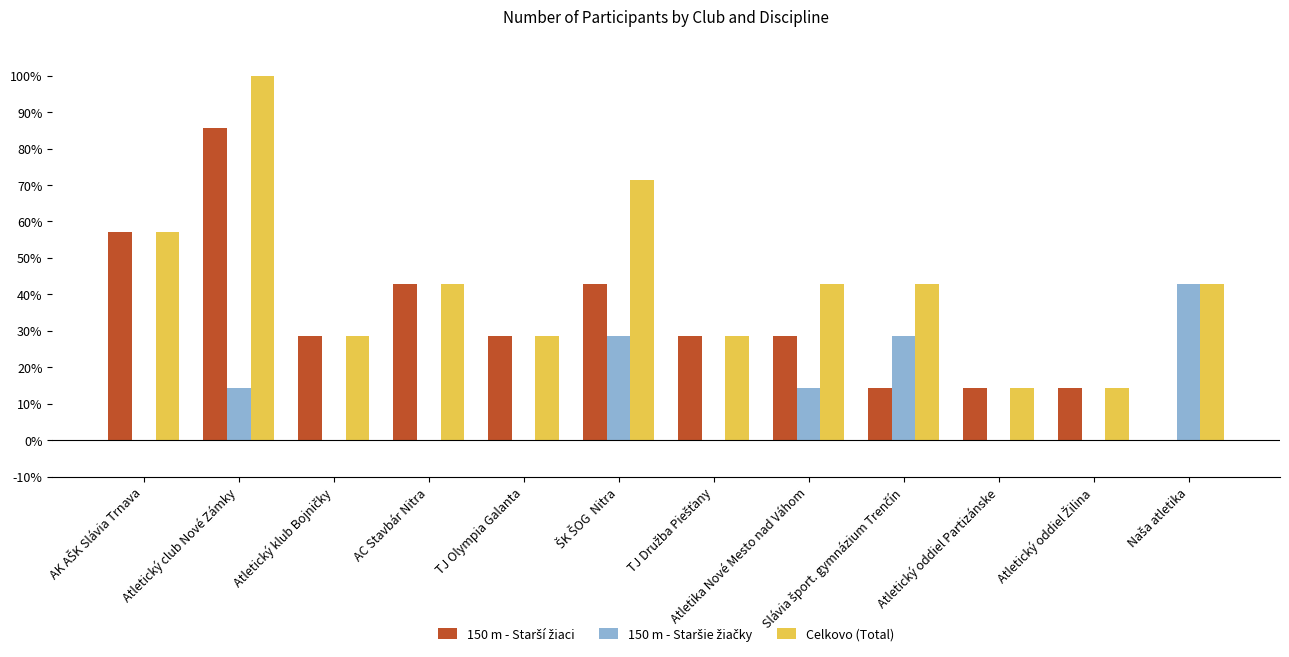

Which series has the largest total across all categories?

Celkovo (Total)